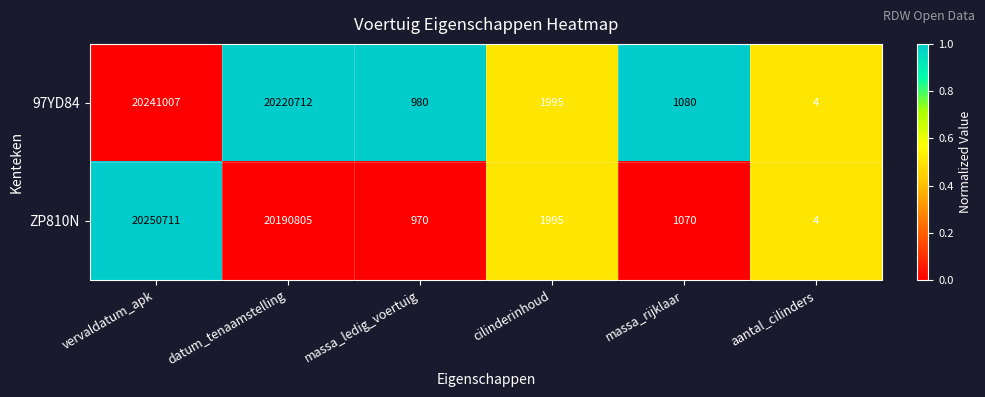

What is the approximate value of 97YD84 at massa_ledig_voertuig, to the nearest 50?

1000